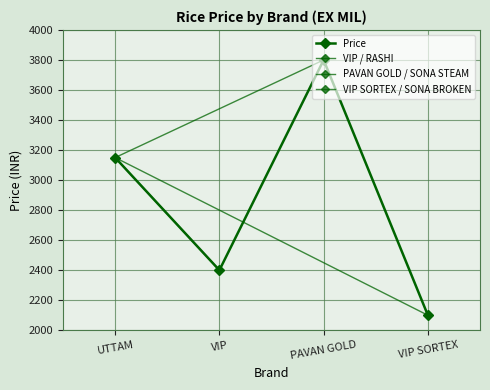

How many values are between 2400 and 3800?

3